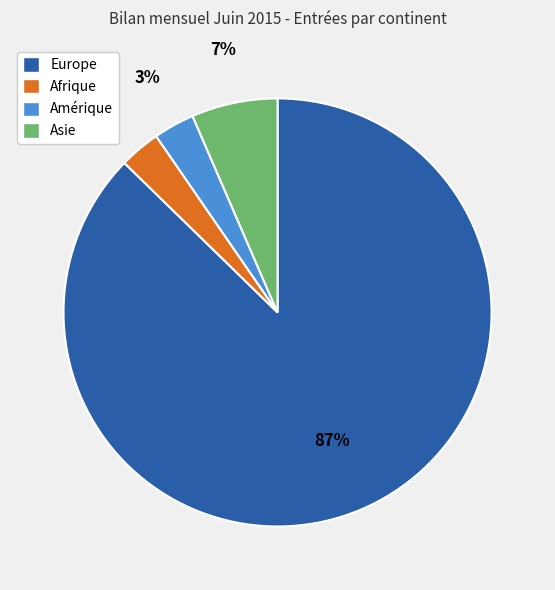

Does any single category account for the majority?

Yes